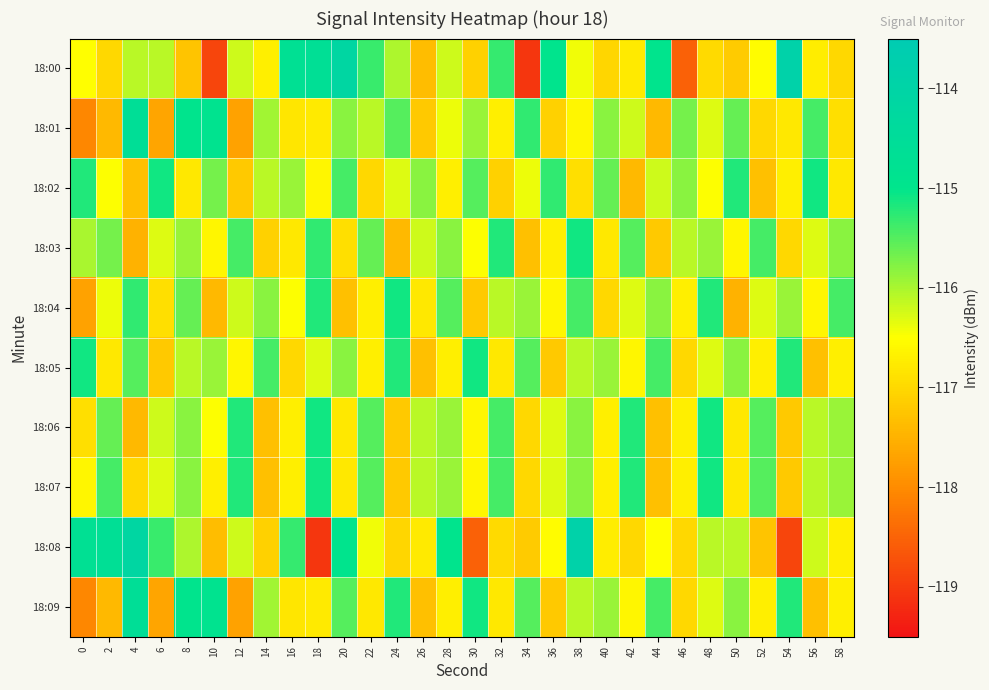

At which category does the chart reach its minimum across all series?

34